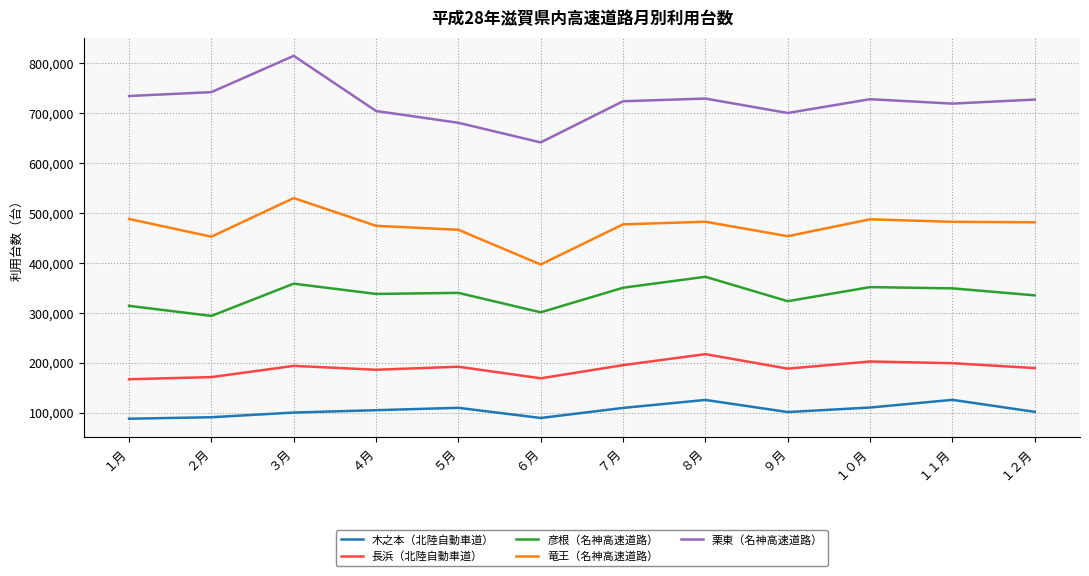

Which series has the widest spread of values?

栗東（名神高速道路）